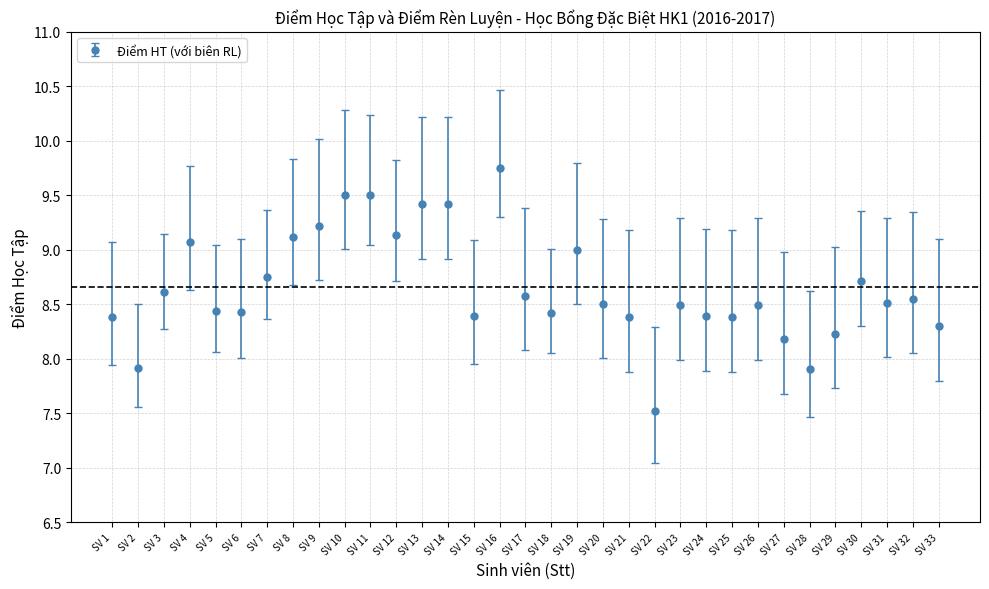

What is the change in value from SV 13 to SV 15?

-1.0